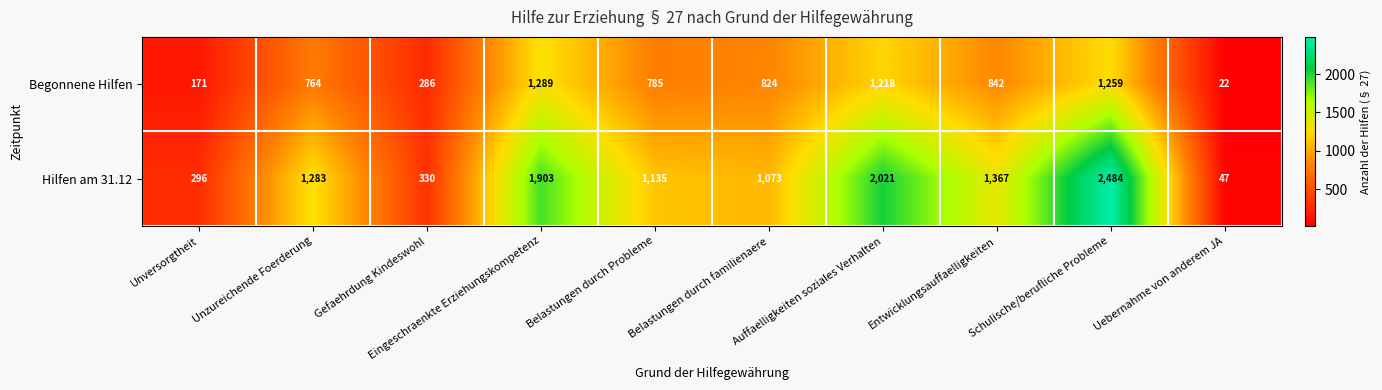

True or false: Begonnene Hilfen has a value of 824 at Belastungen durch familienaere.

True